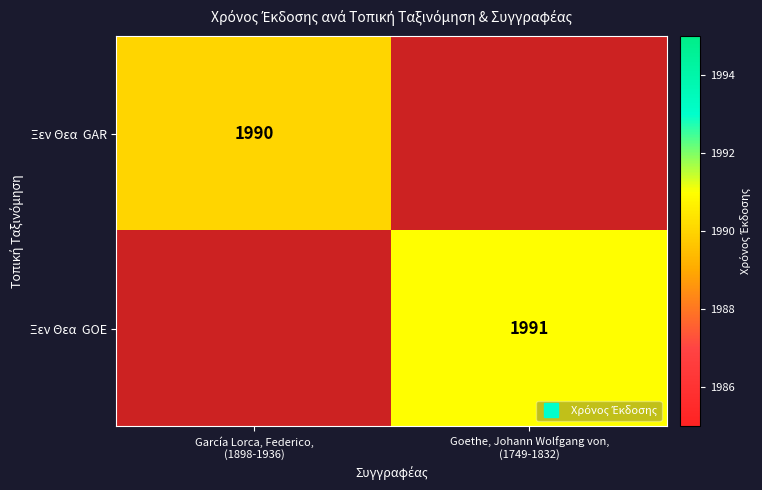

Which category has the lowest value across all series?

García Lorca, Federico,
(1898-1936)